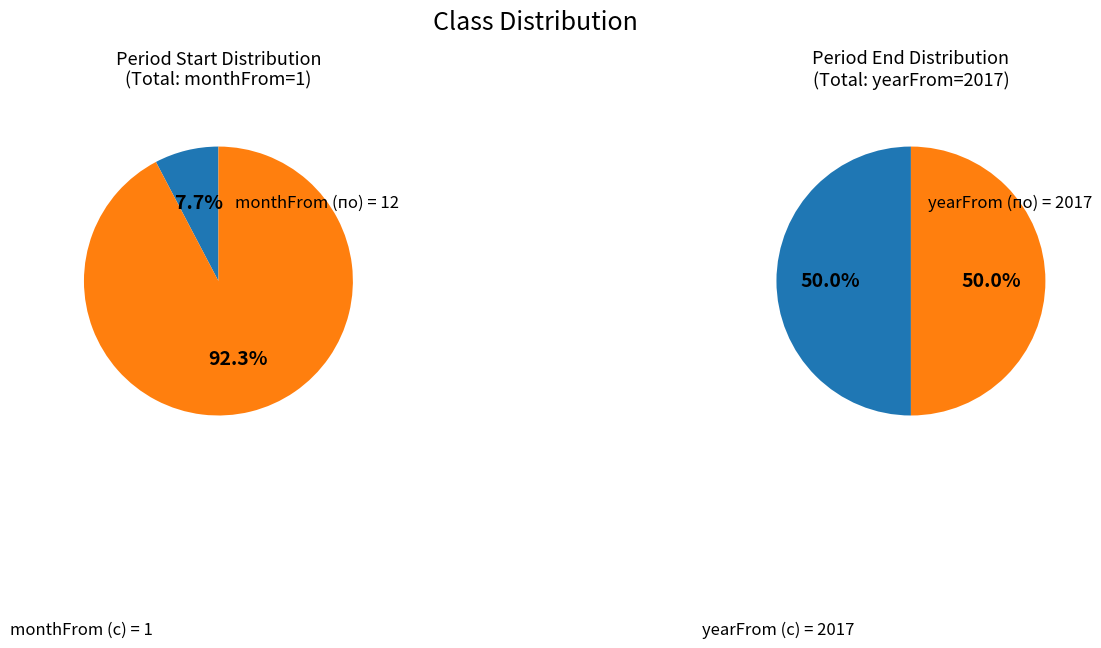

Which series changed the most between Период с and Период по?

monthFrom